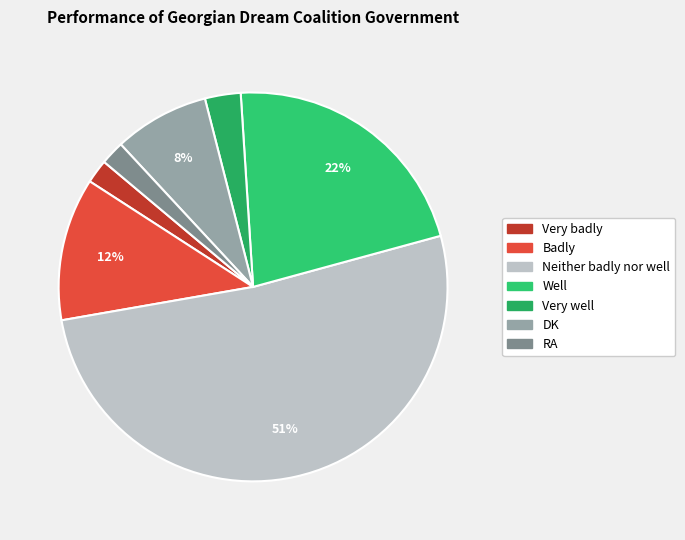

What percentage is the Very well slice, to the nearest percent?

3%